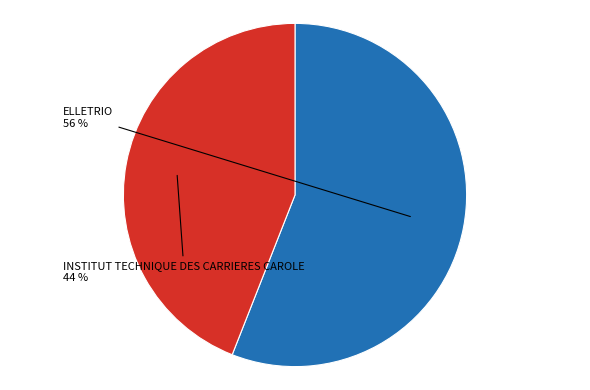

Is it true that INSTITUT TECHNIQUE DES CARRIERES CAROLE is 44% of the pie?

True